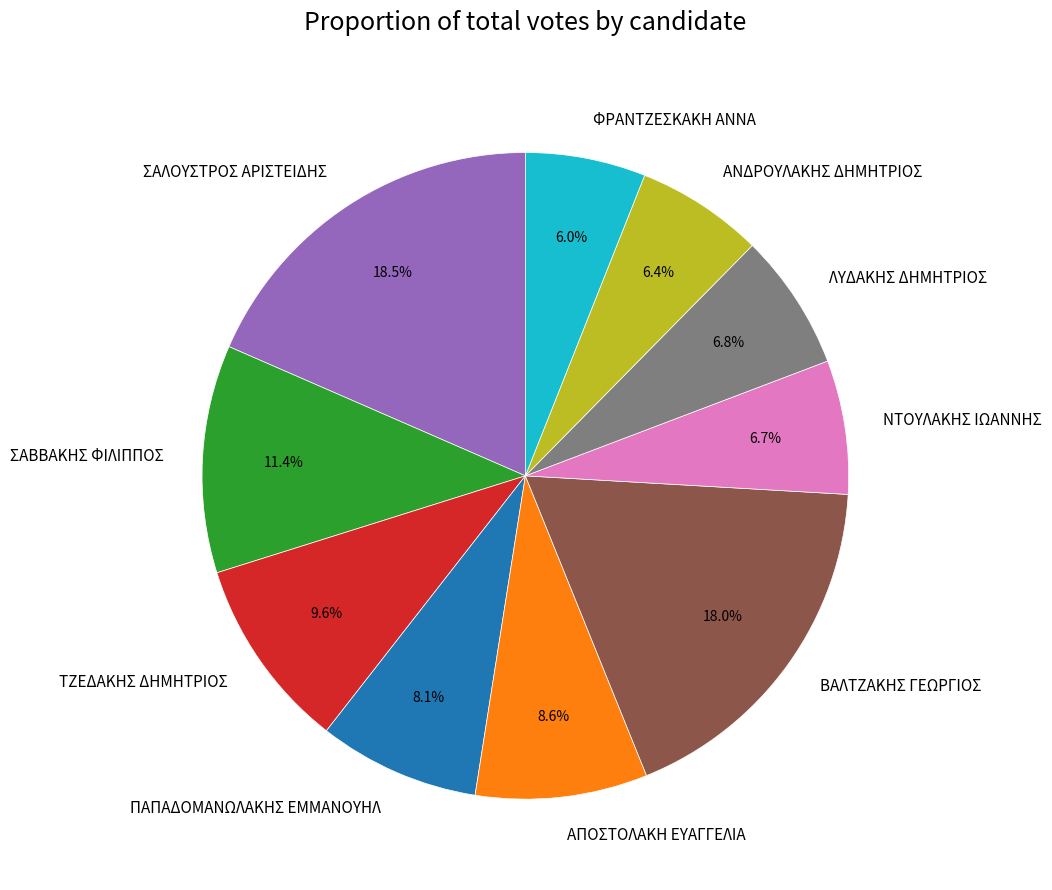

What is the ratio of the value at ΤΖΕΔΑΚΗΣ ΔΗΜΗΤΡΙΟΣ to the value at ΠΑΠΑΔΟΜΑΝΩΛΑΚΗΣ ΕΜΜΑΝΟΥΗΛ?

1.2